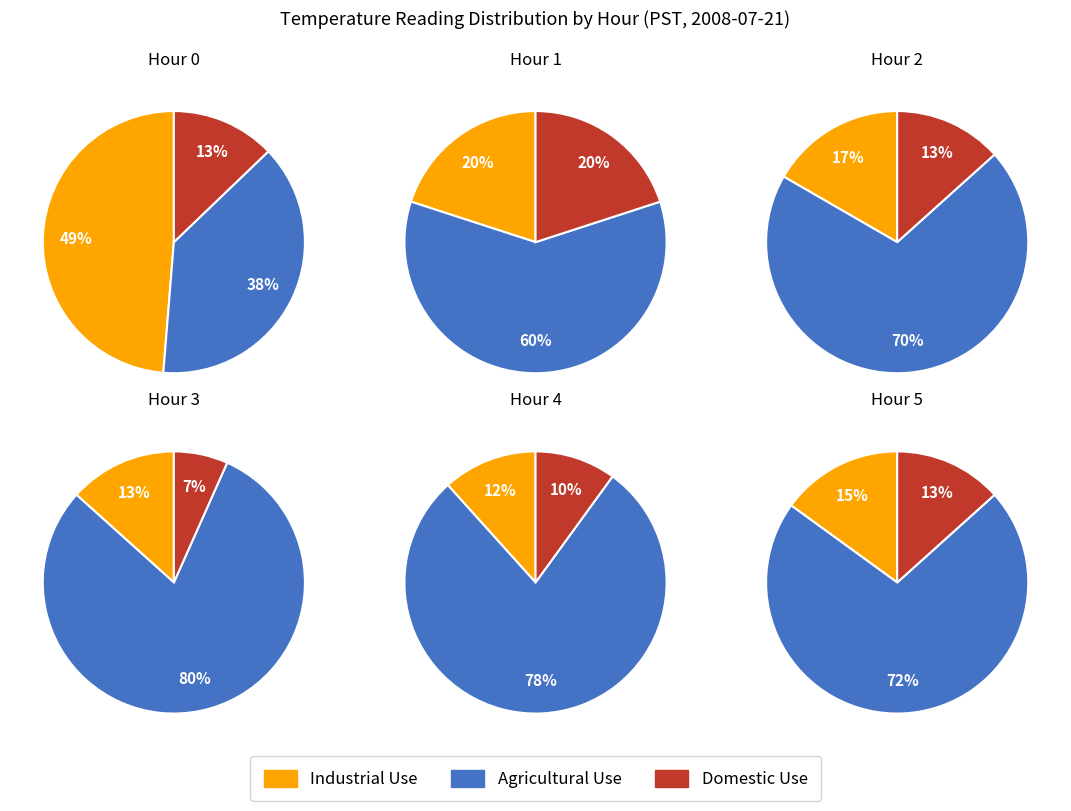

Does 0 account for over 50% of the chart?

No